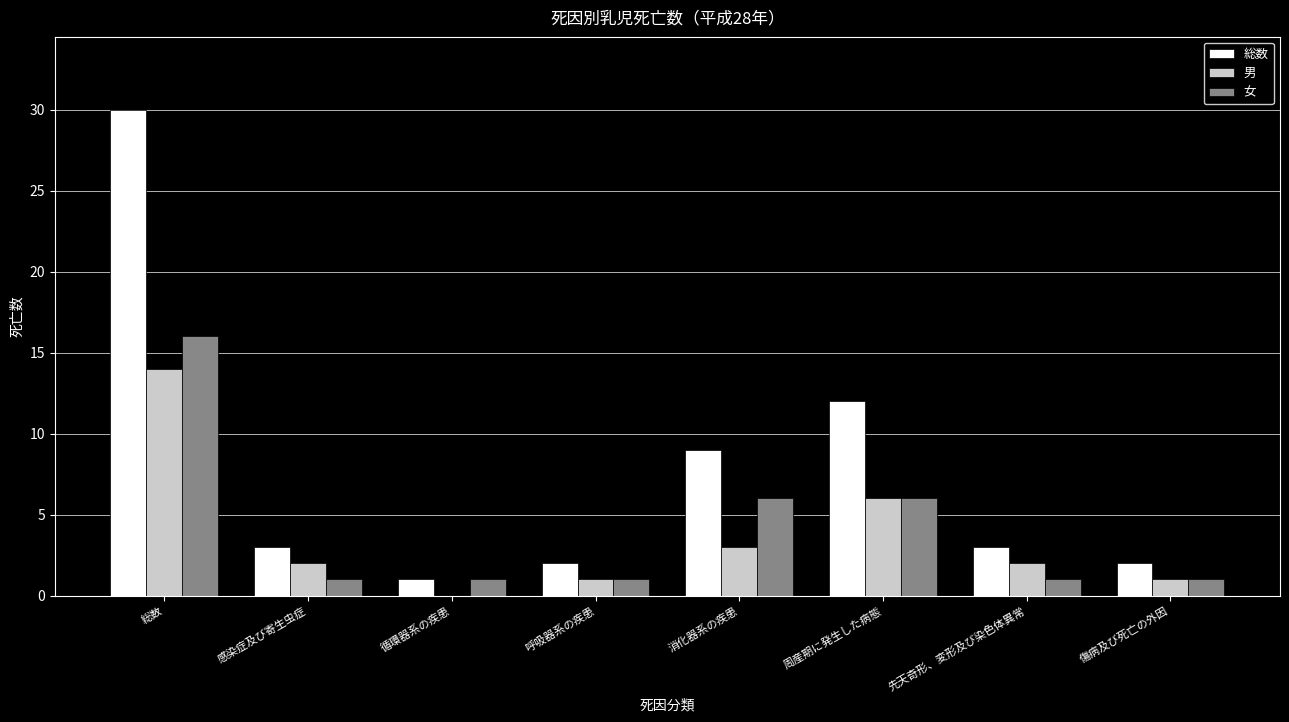

Where is 総数 nearest to the value 15?

周産期に発生した病態